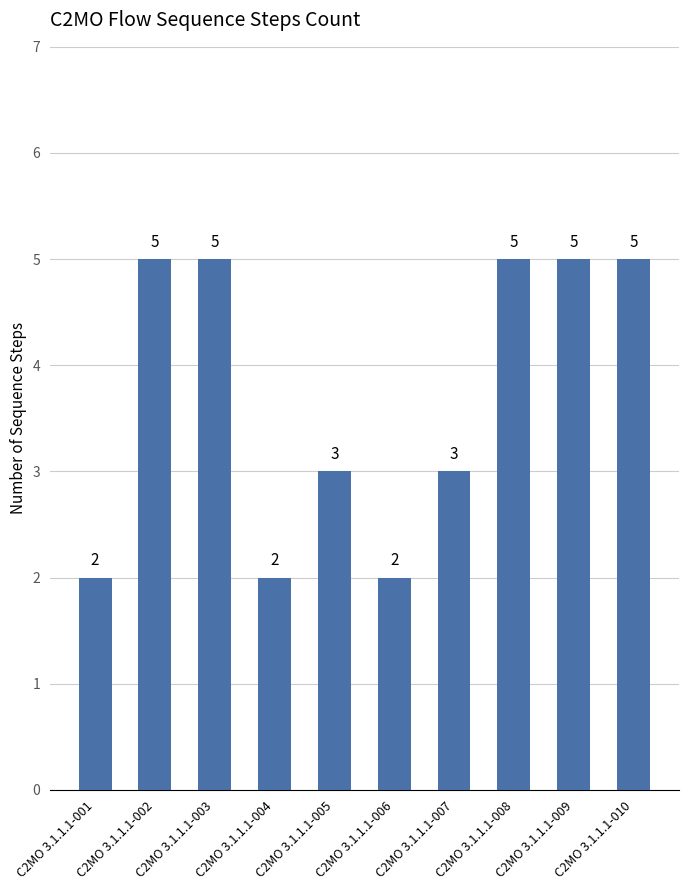

Are the bars horizontal?

No